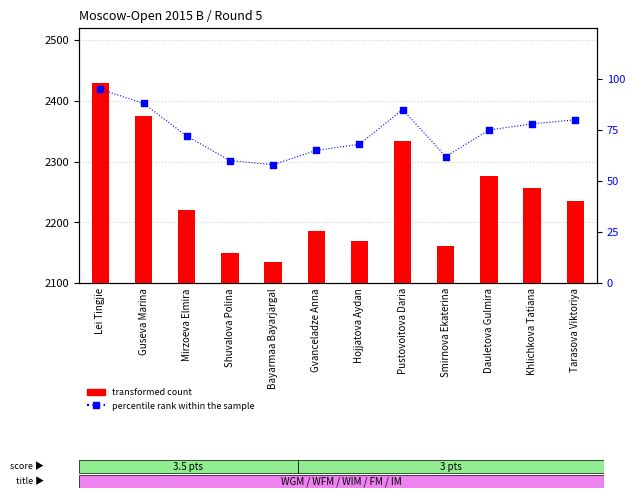

What is the total value across all series at Mirzoeva Elmira?

2292